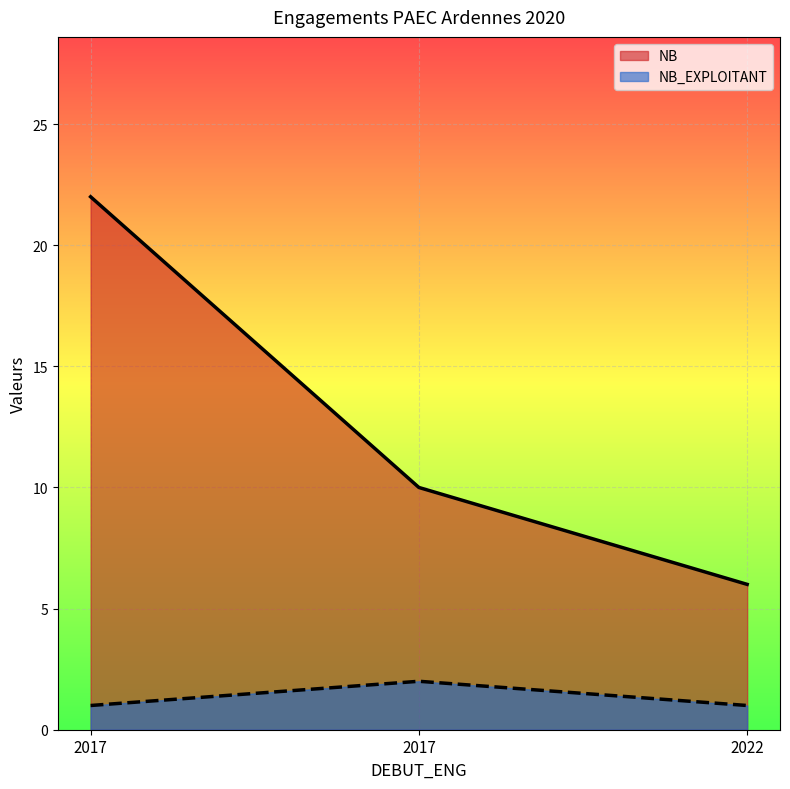

The value of NB_EXPLOITANT at 2022 is 1. True or false?

True